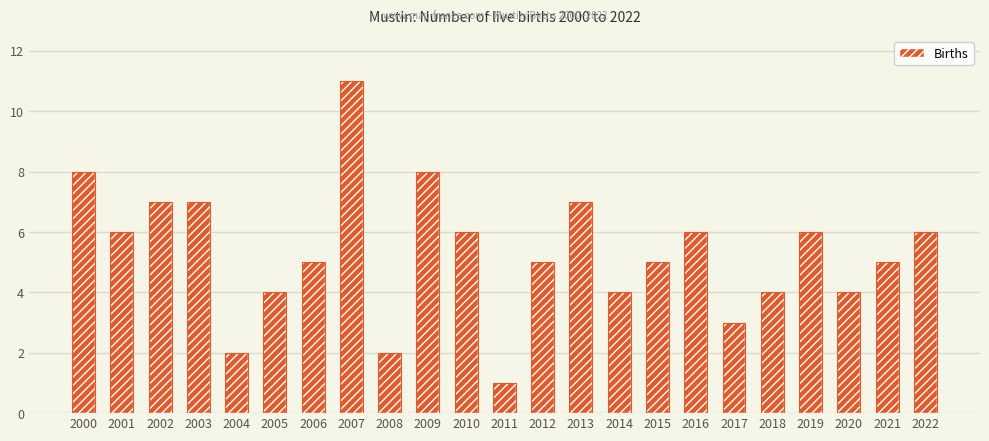

Are the bars horizontal?

No